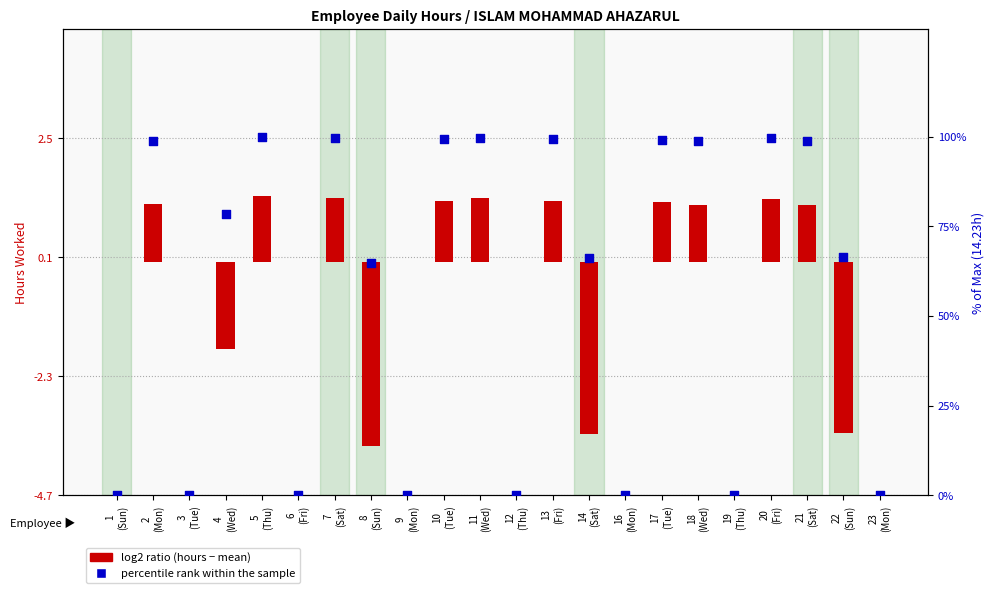

Is the value of percentile rank within the sample at 7
(Sat) greater than the value of log2 ratio at 5
(Thu)?

Yes